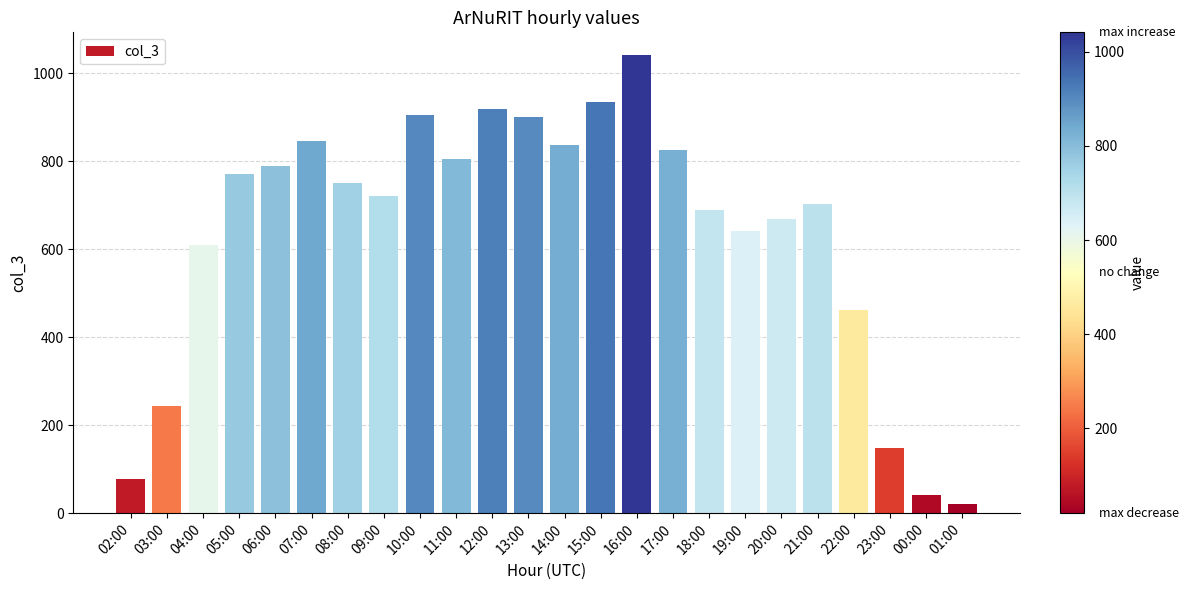

What is the average value?

639